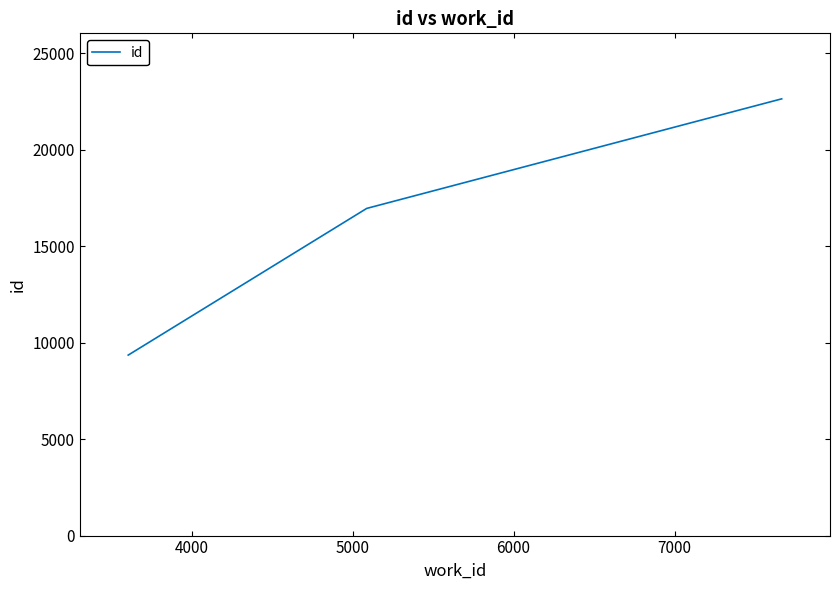

How many categories are shown in the chart?

3